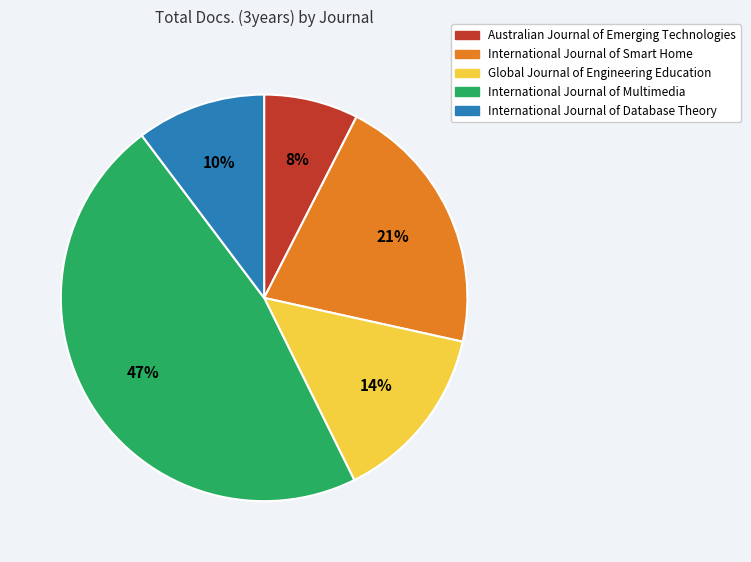

Between International Journal of Database Theory and International Journal of Multimedia, which is larger?

International Journal of Multimedia